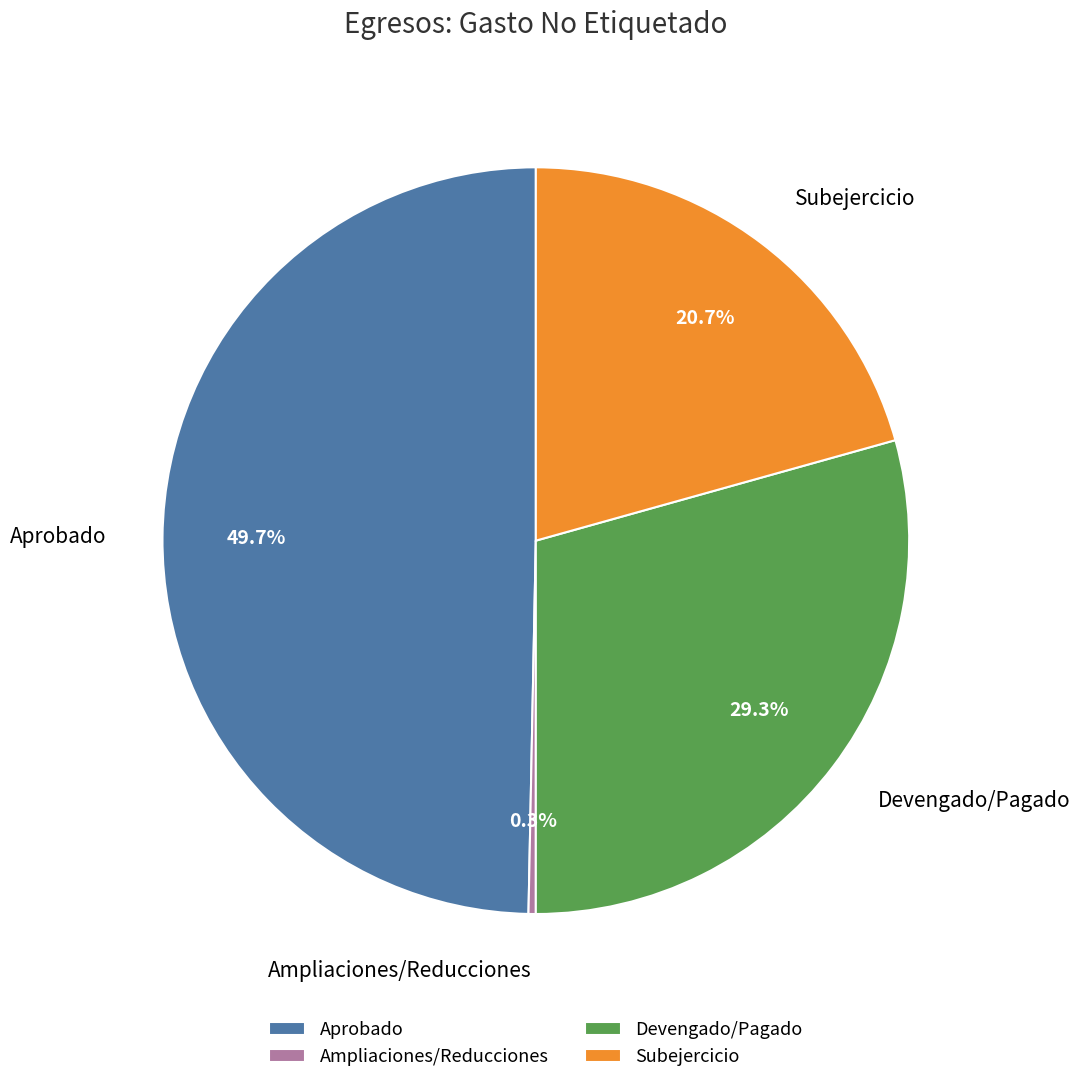

How many slices are in this pie chart?

4